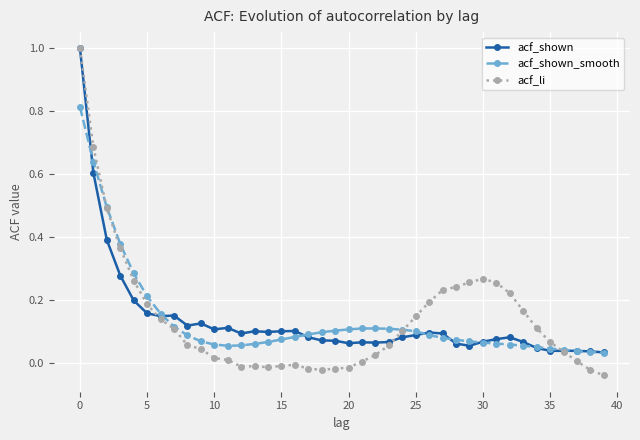

How many series are shown in this chart?

3